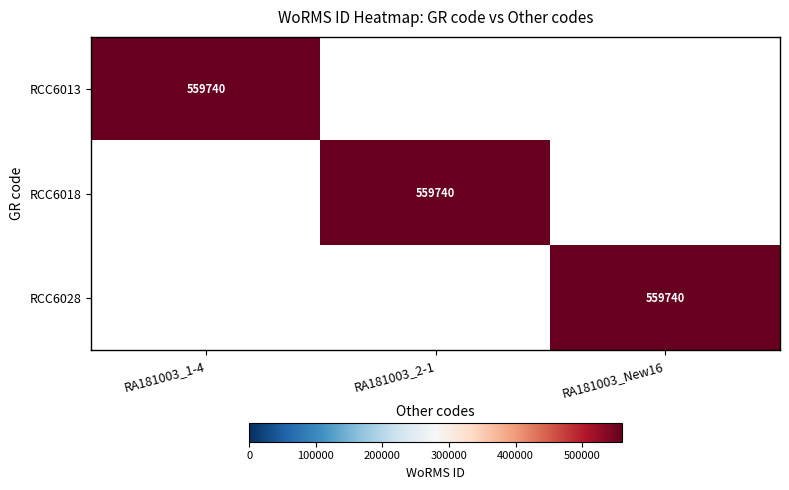

The value of RCC6018 at RA181003_2-1 is 192177. True or false?

False